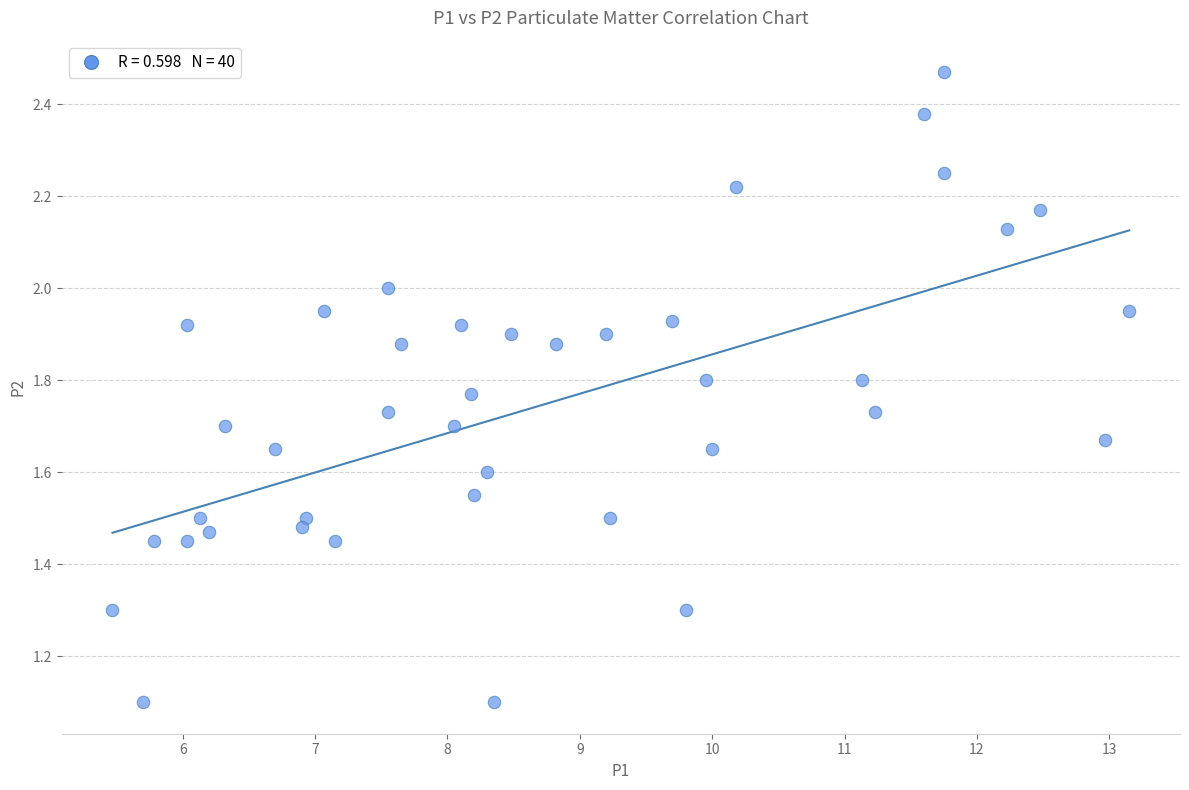

What is the range of X values (max minus min)?

7.7